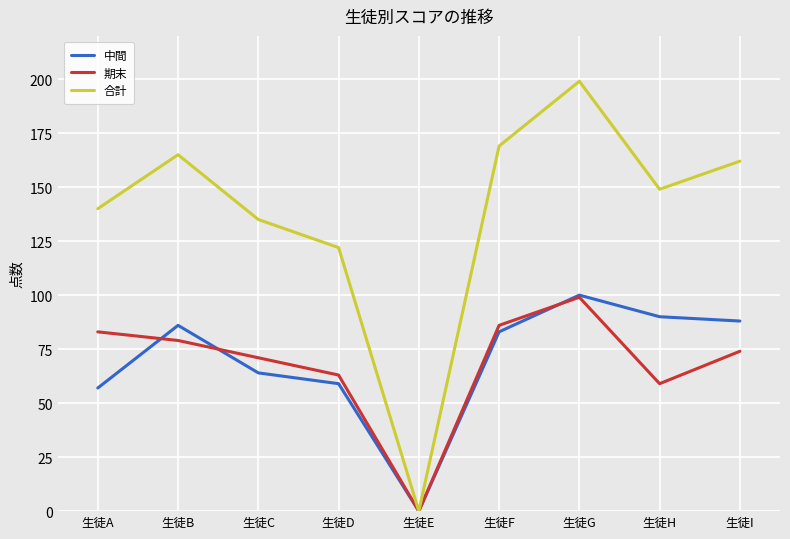

Between 生徒A and 生徒E, which series saw the biggest shift?

合計